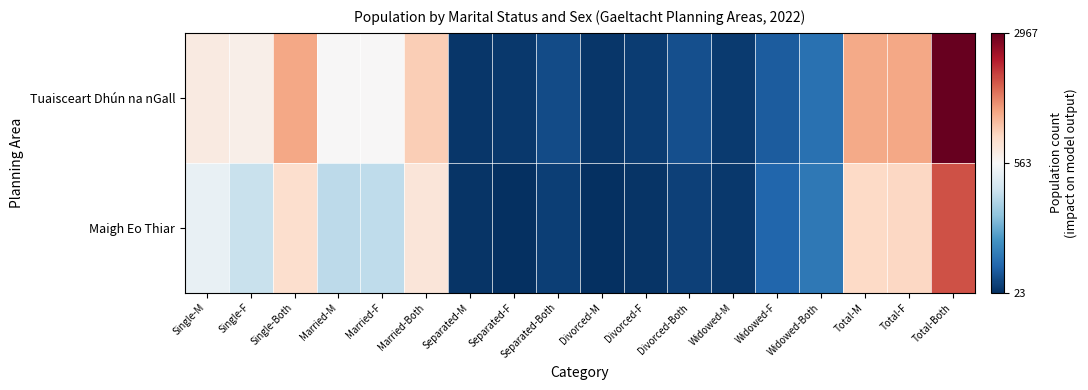

Reading left to right, what are all the values shown in this chart?

Tuaisceart Dhún na nGall: Single-M=786	Single-F=709	Single-Both=1495	Married-M=565	Married-F=581	Married-Both=1146	Separated-M=36	Separated-F=42	Separated-Both=78	Divorced-M=37	Divorced-F=51	Divorced-Both=88	Widowed-M=47	Widowed-F=113	Widowed-Both=160	Total-M=1471	Total-F=1496	Total-Both=2967
Maigh Eo Thiar: Single-M=522	Single-F=442	Single-Both=964	Married-M=420	Married-F=428	Married-Both=848	Separated-M=32	Separated-F=24	Separated-Both=56	Divorced-M=23	Divorced-F=35	Divorced-Both=58	Widowed-M=40	Widowed-F=136	Widowed-Both=176	Total-M=1037	Total-F=1065	Total-Both=2102